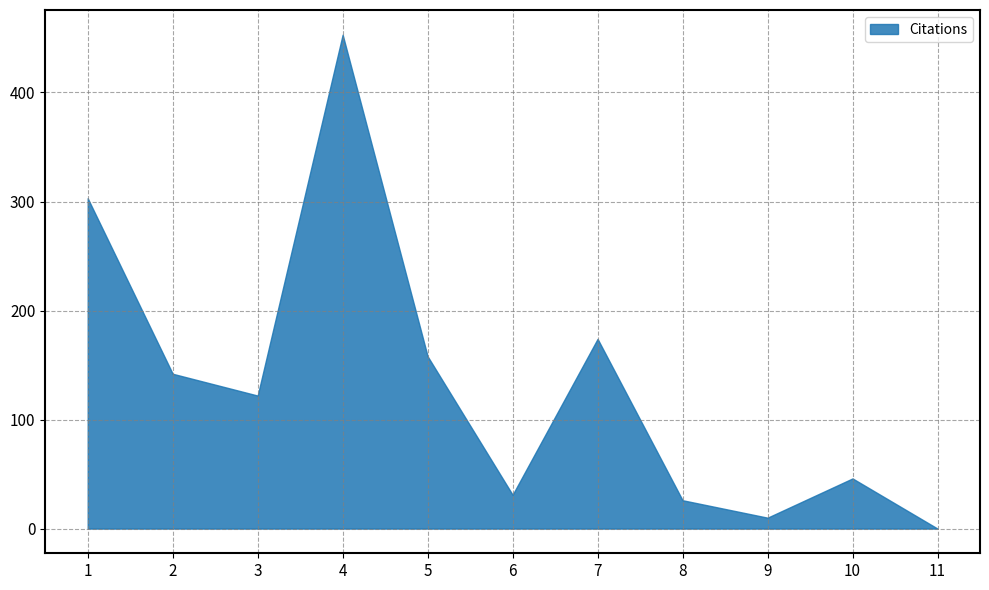

The chart shows a value of 30 at 10. True or false?

False